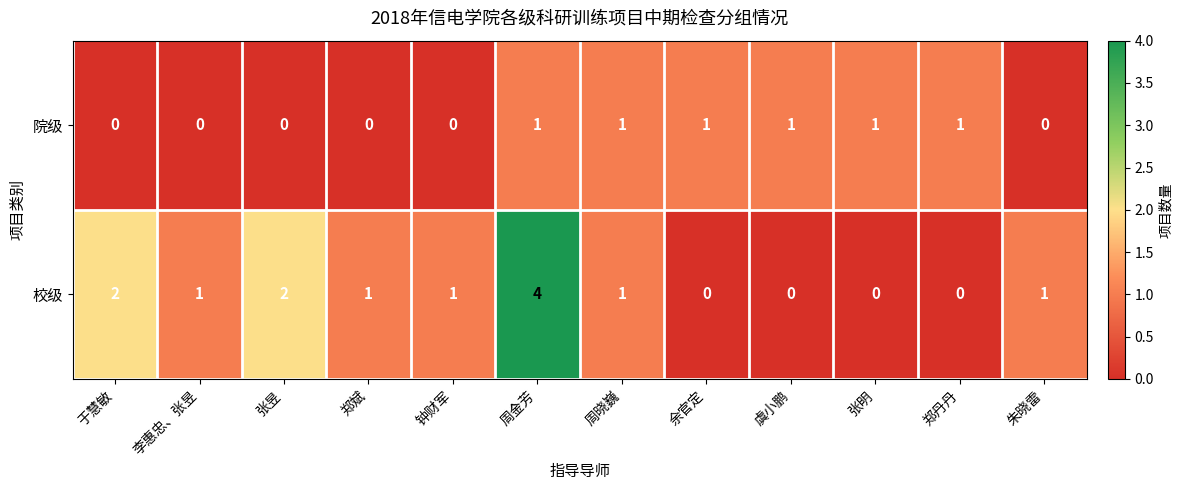

Which series has the largest total across all categories?

校级